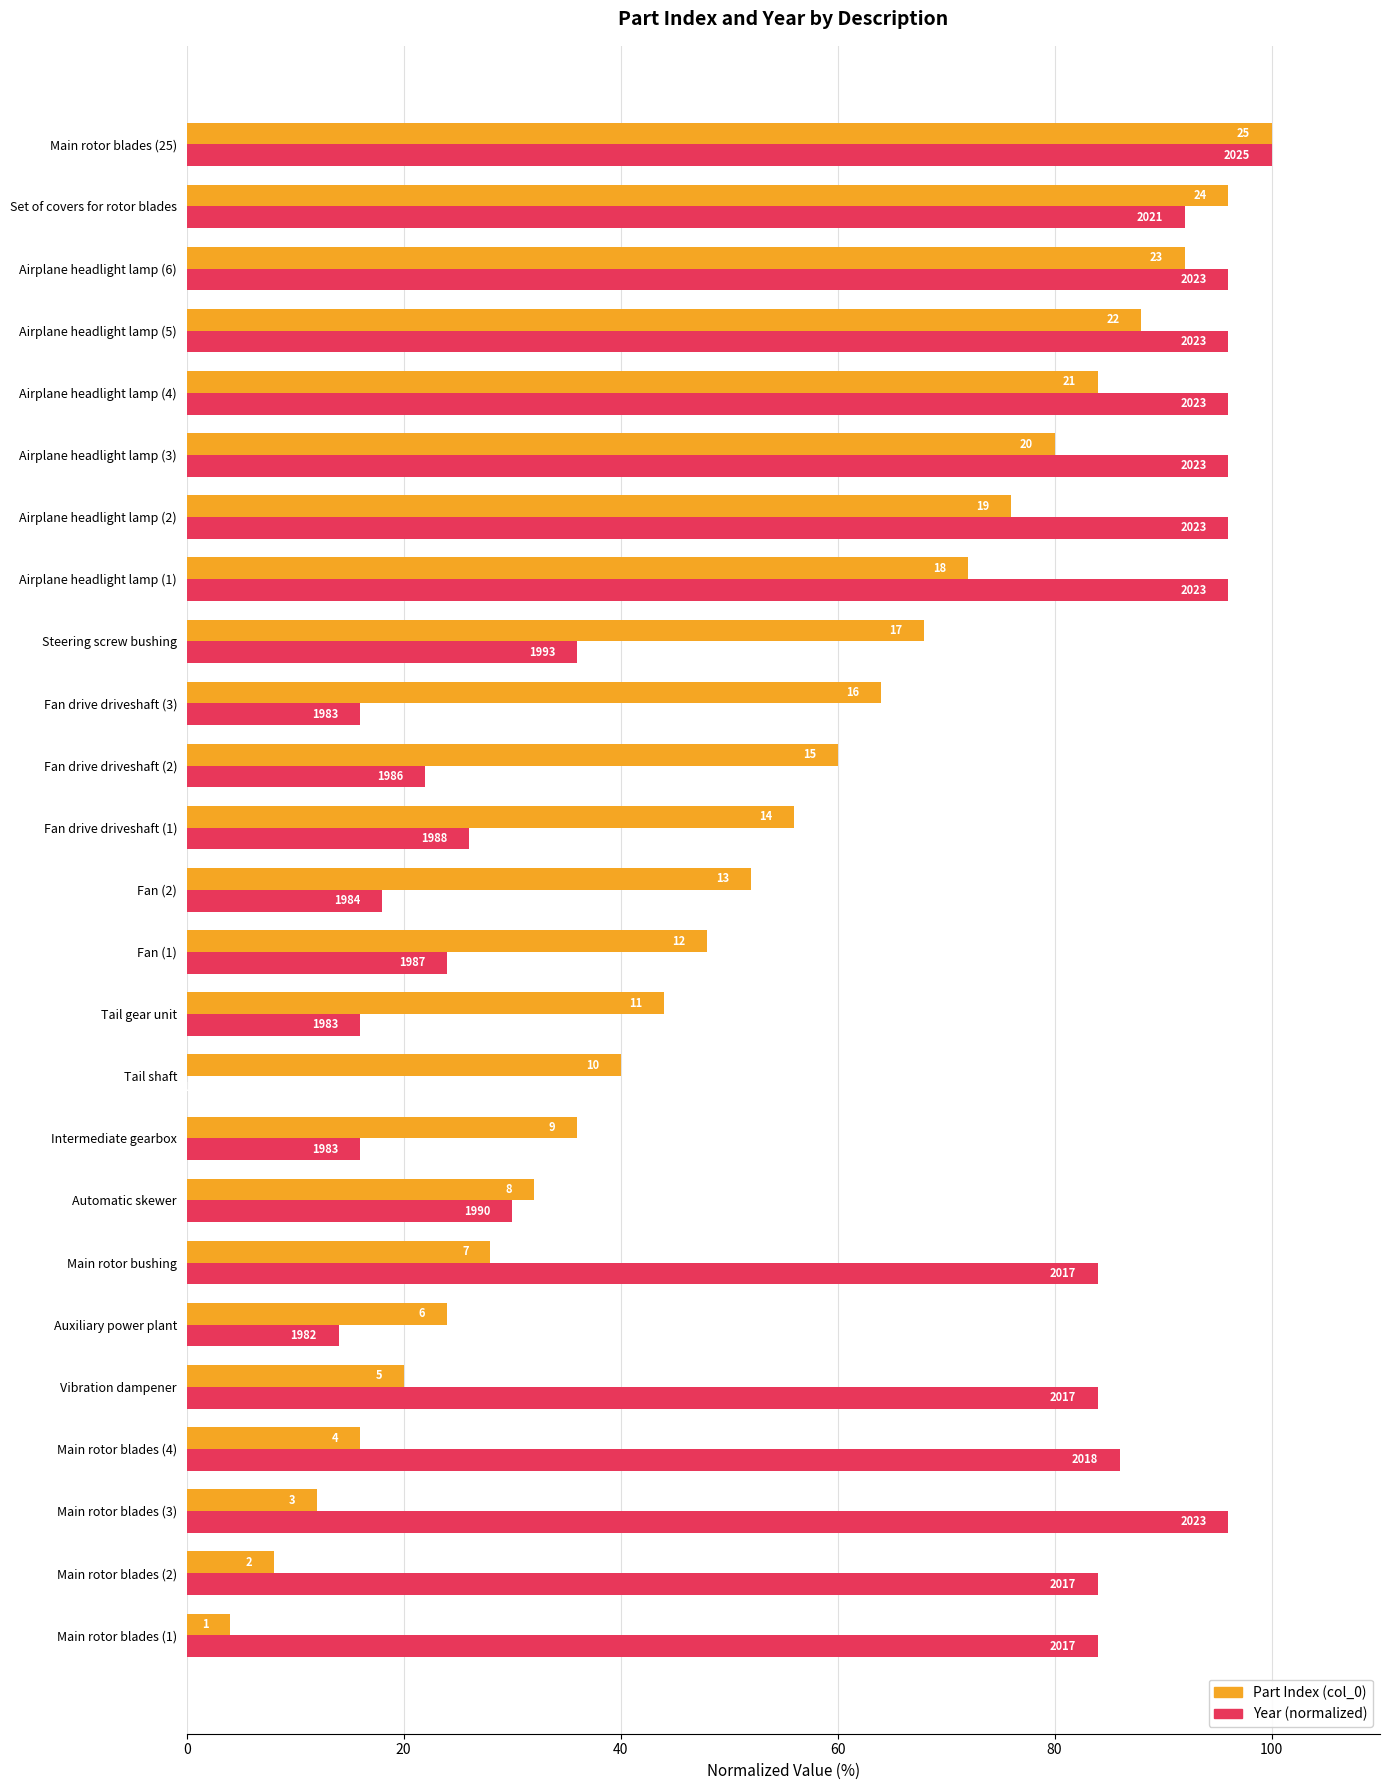

What are all the series names shown in the legend?

Part Index (col_0), Year (normalized)